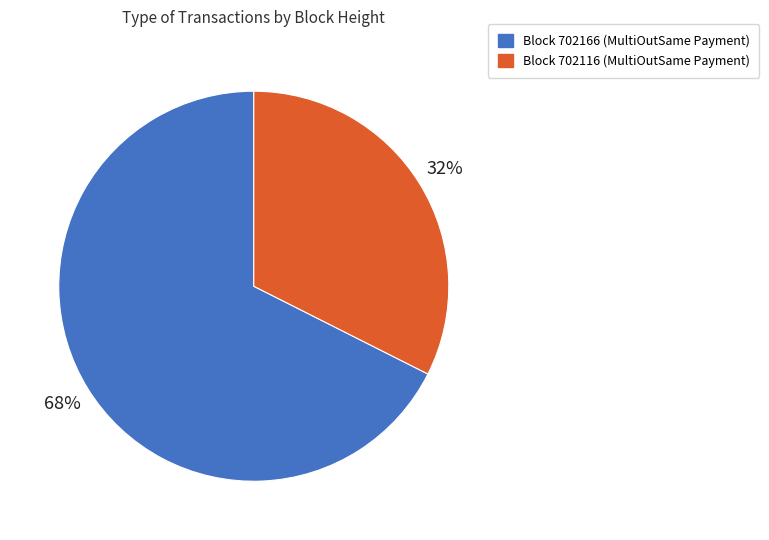

To the nearest percent, what is the average slice percentage?

50%